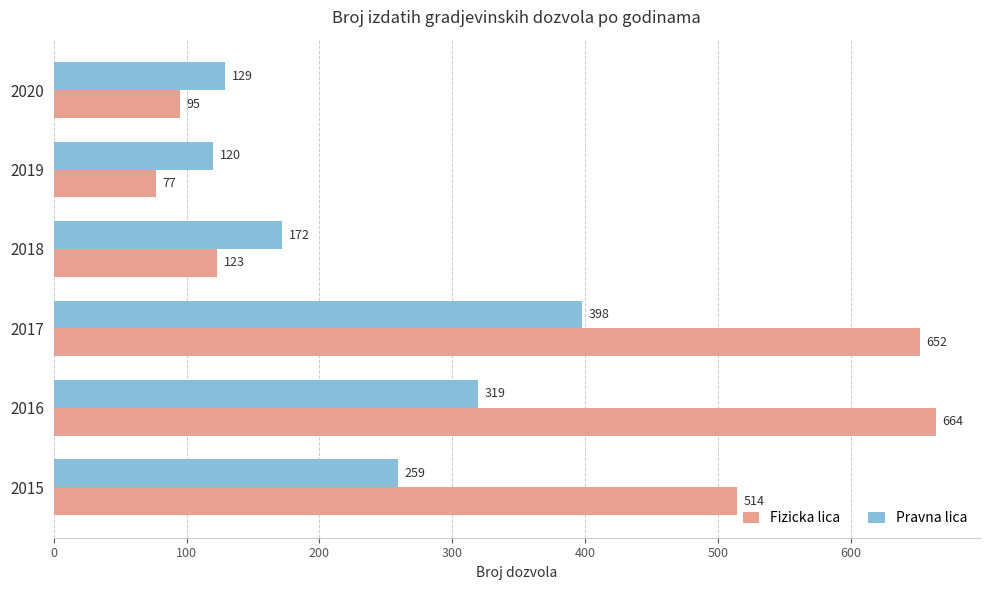

Which series has the largest total across all categories?

Fizicka lica